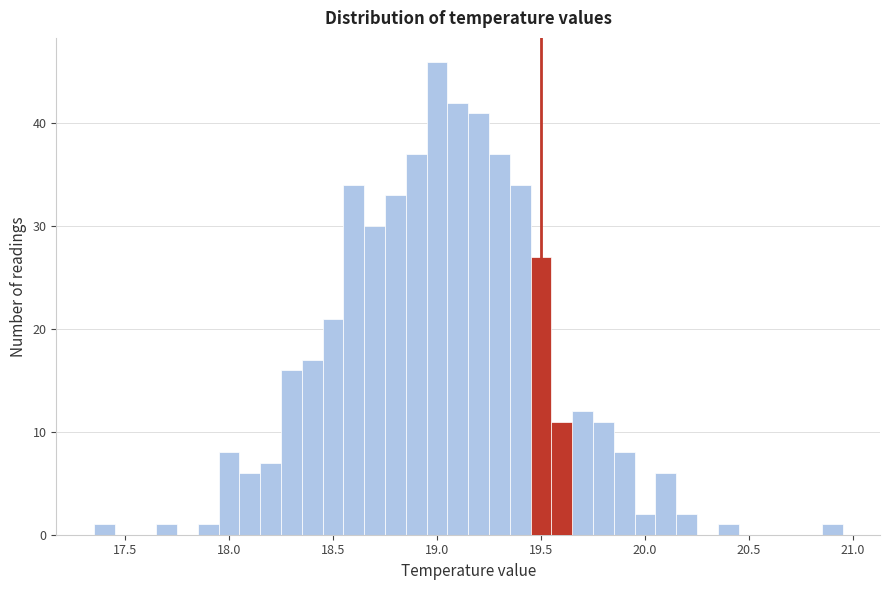

Read against the x-axis, roughly where is the centre of the tallest bar?

19.00